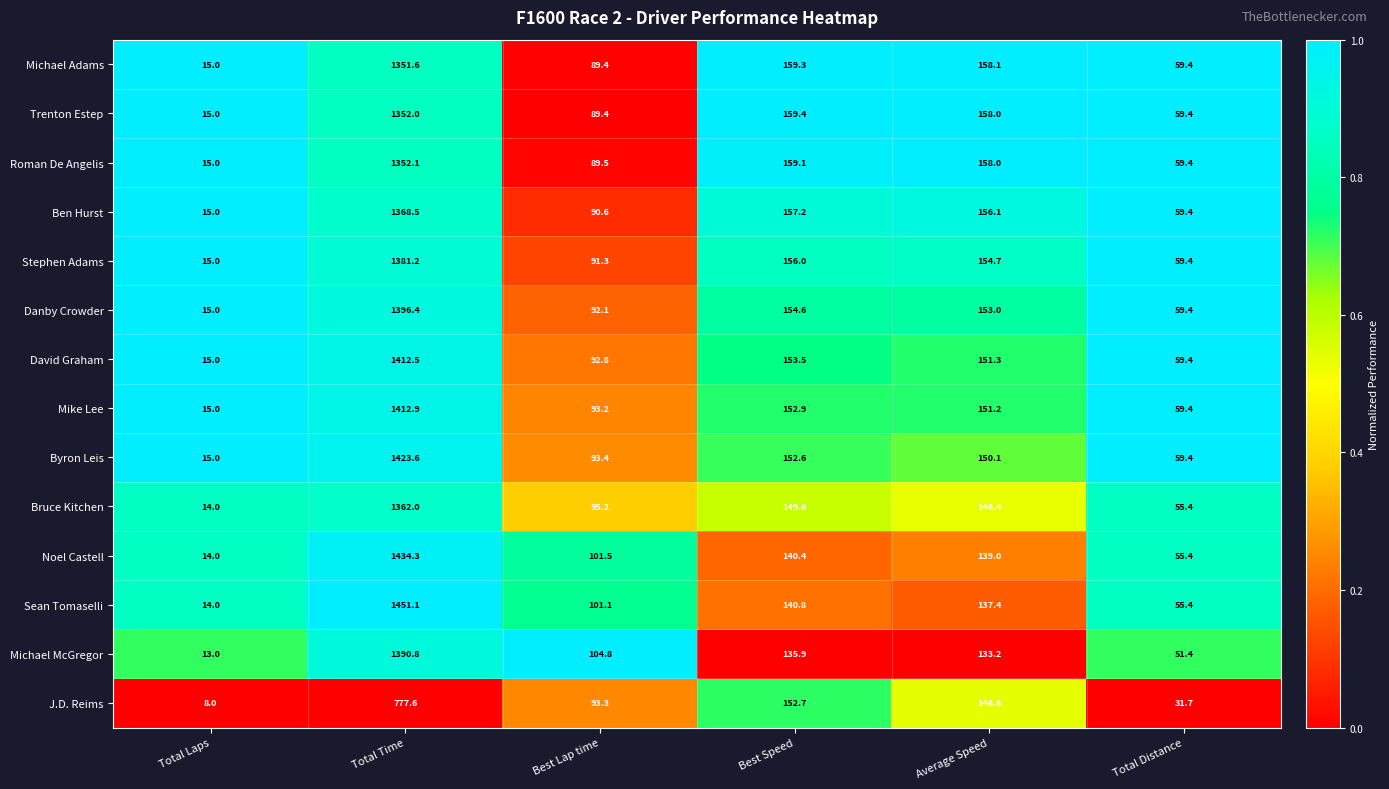

Rank the series by their maximum value, from highest to lowest.

Sean Tomaselli, Noel Castell, Byron Leis, Mike Lee, David Graham, Danby Crowder, Michael McGregor, Stephen Adams, Ben Hurst, Bruce Kitchen, Roman De Angelis, Trenton Estep, Michael Adams, J.D. Reims